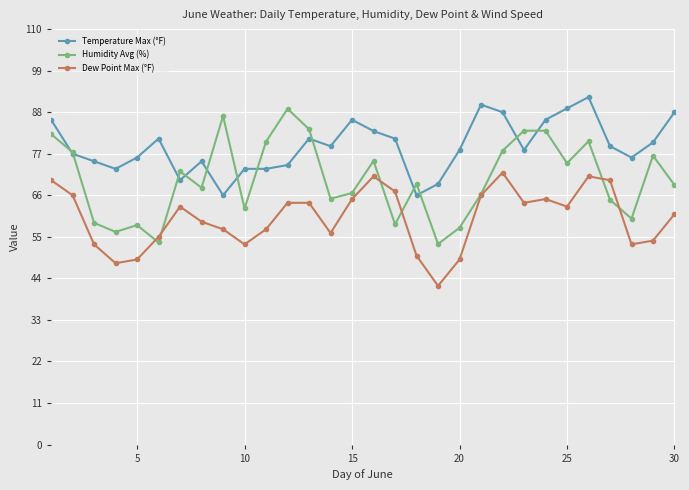

Which series has the largest total across all categories?

Temperature Max (°F)